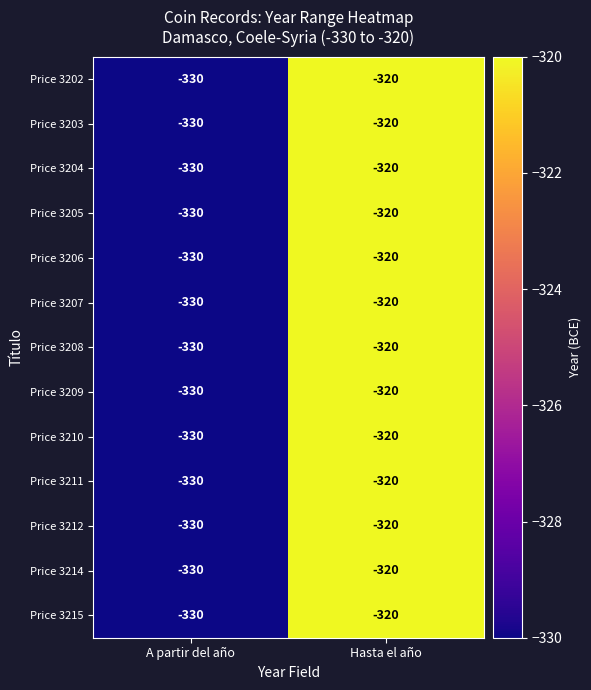

Count the number of data series in this chart.

13